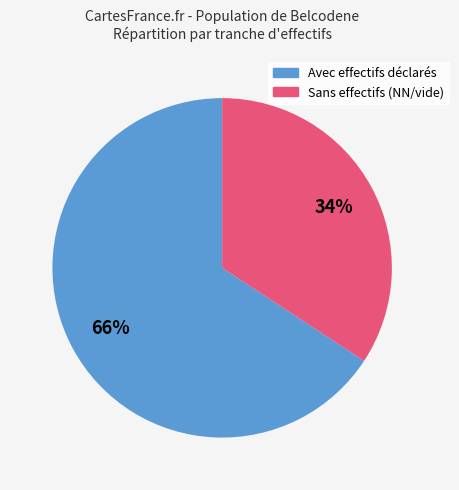

Is there any slice that represents more than half of the pie?

Yes